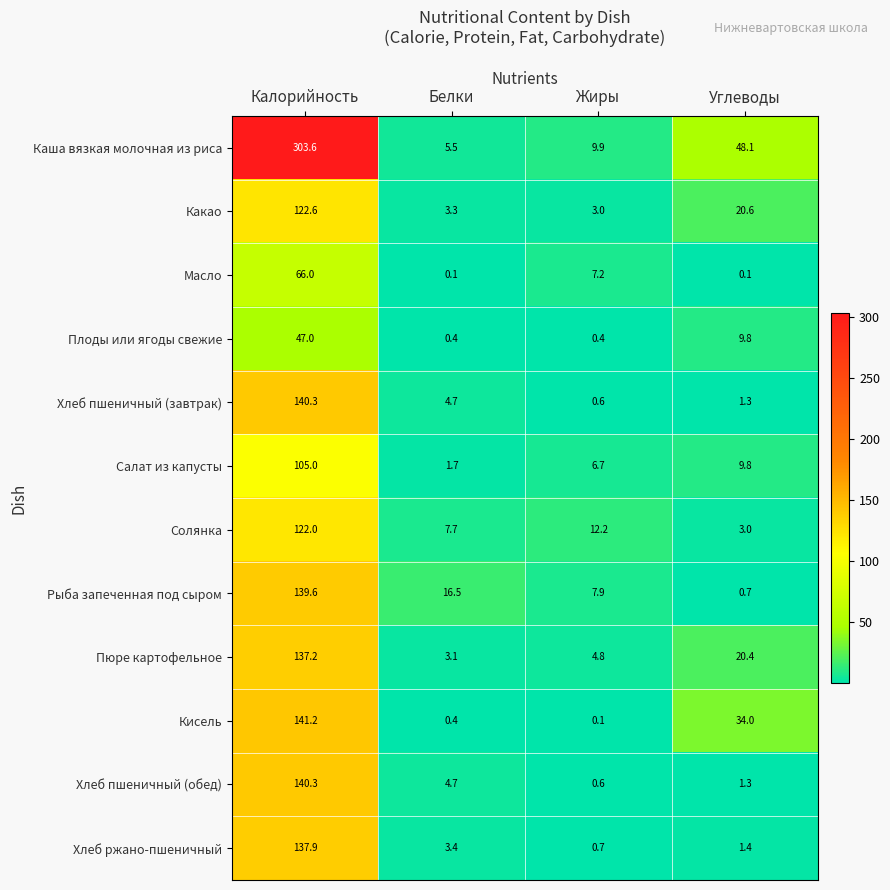

Is it true that Пюре картофельное equals 20.4 at Углеводы?

True